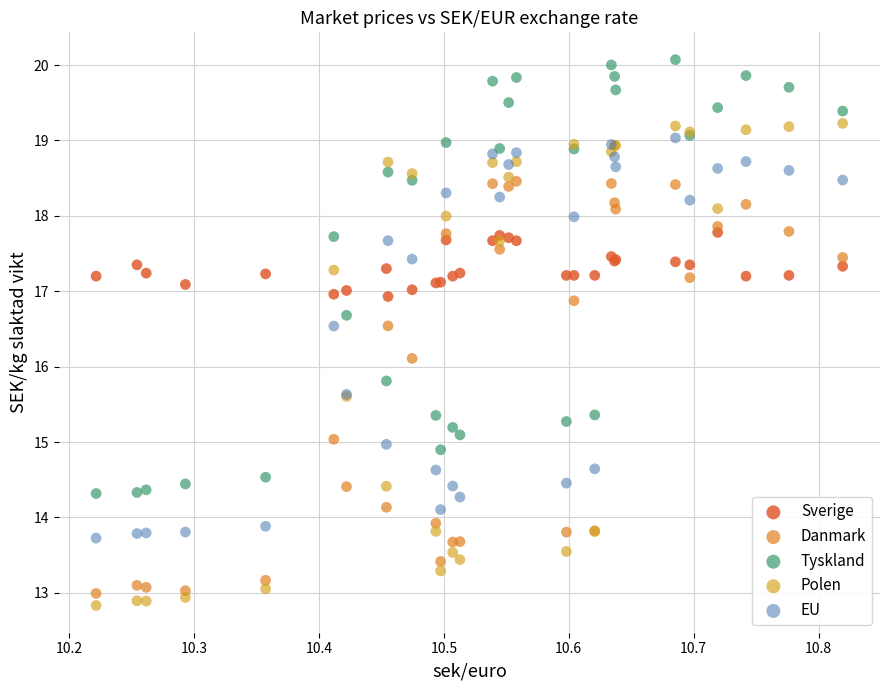

In the EU series, what Y value is closest to 16?

15.6